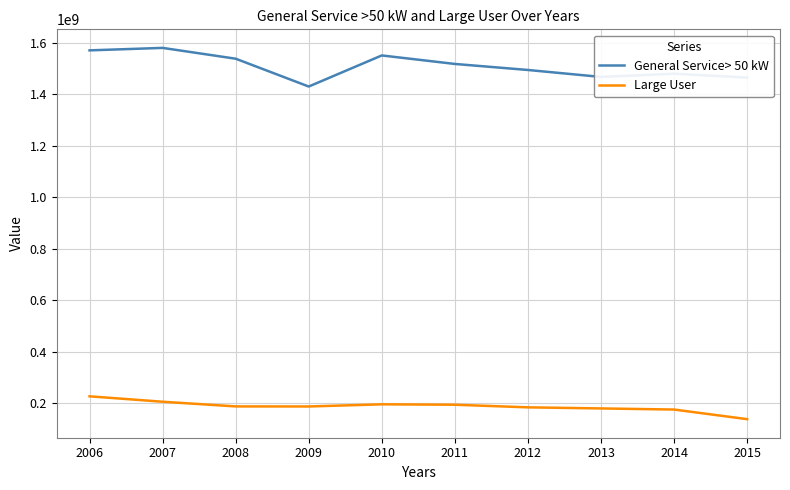

At 2012, list the series in order from largest to smallest.

General Service> 50 kW, Large User